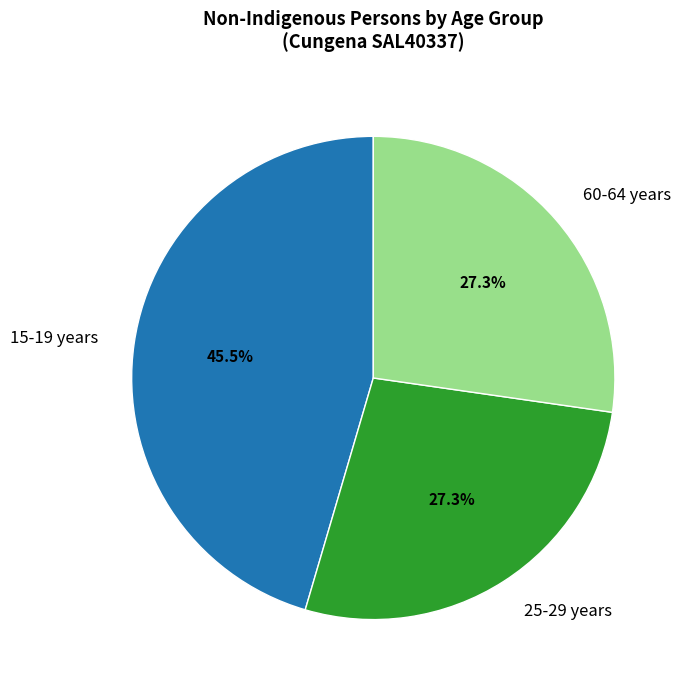

Which slice is the largest?

15-19 years